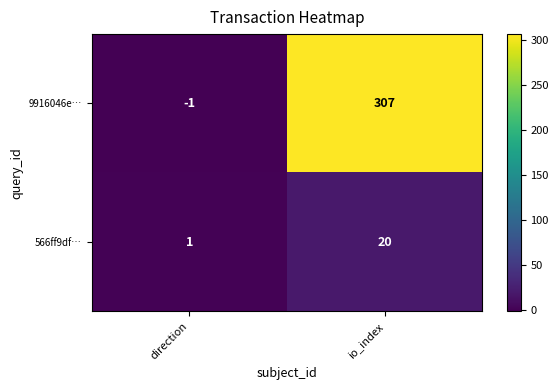

What is the difference between the maximum and minimum values in the 566ff9df… series?

19